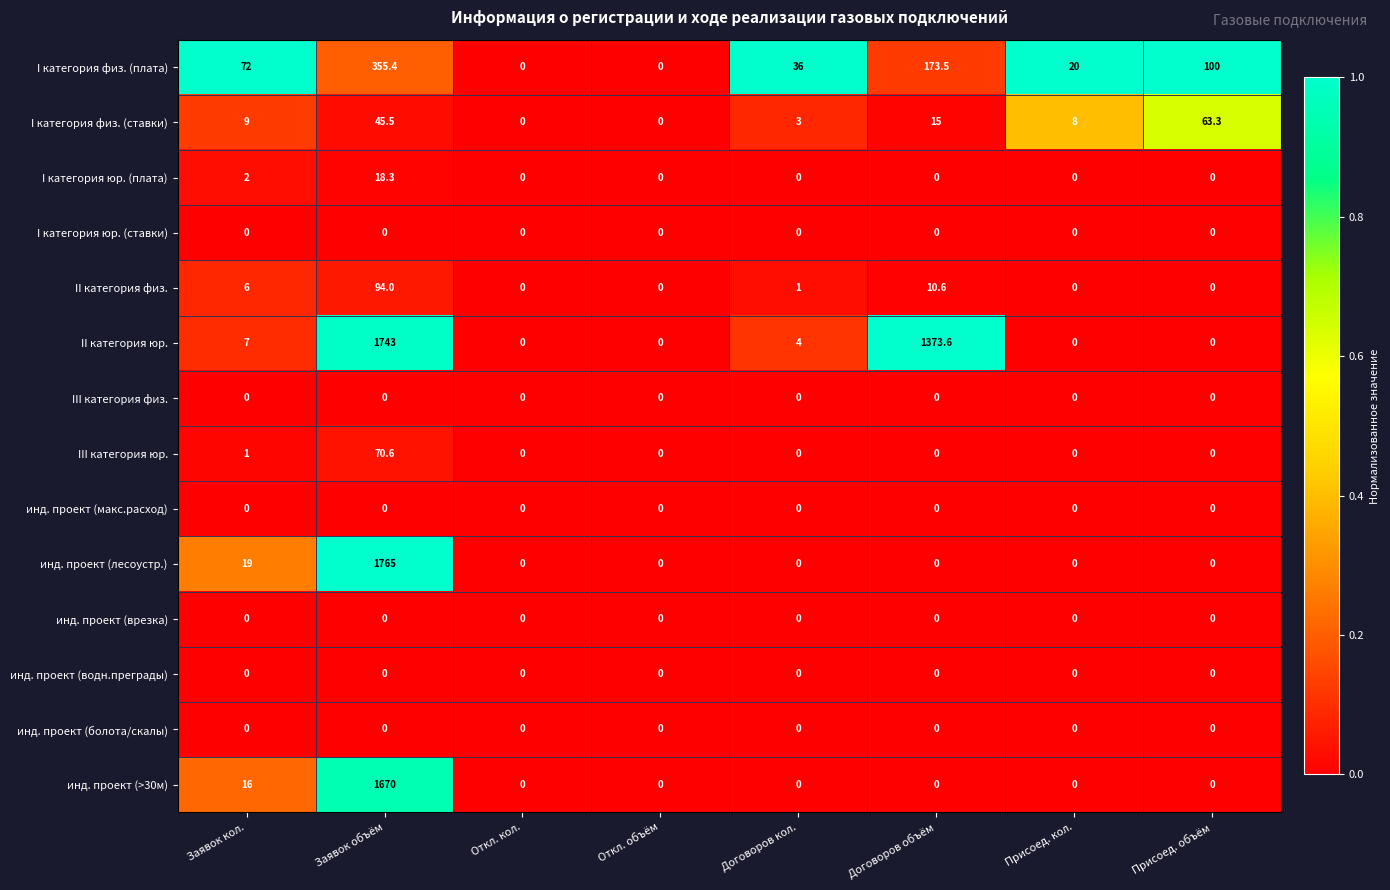

At which category is the sum across all series the highest?

Заявок объём